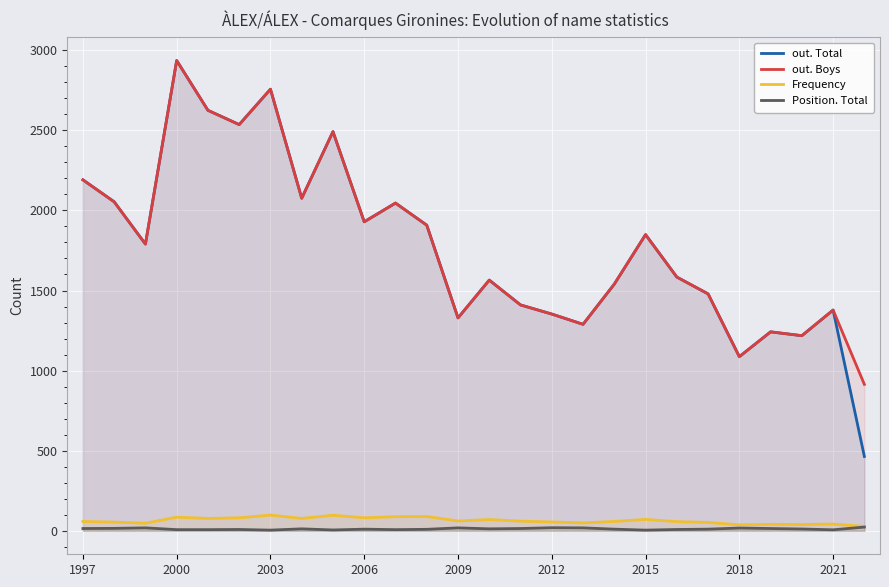

At which category is the sum across all series the highest?

2000